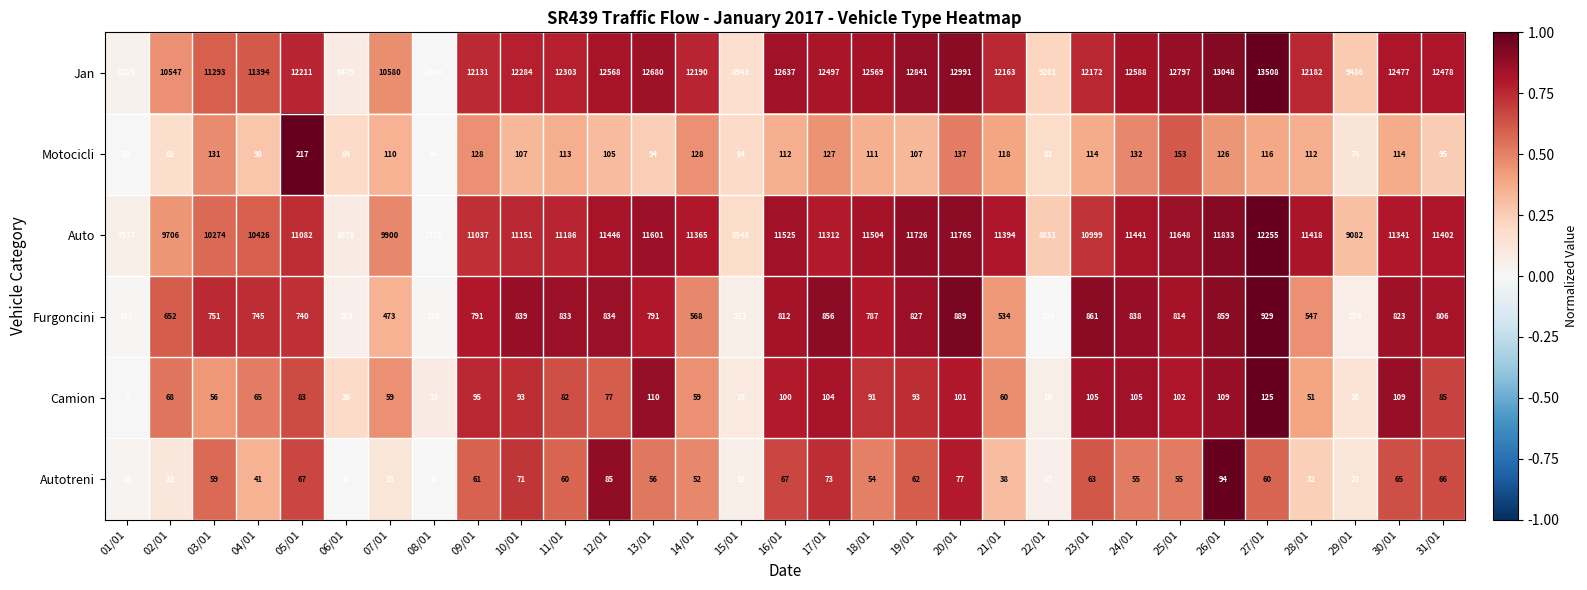

The Jan series shows 7866 at 26/01. True or false?

False